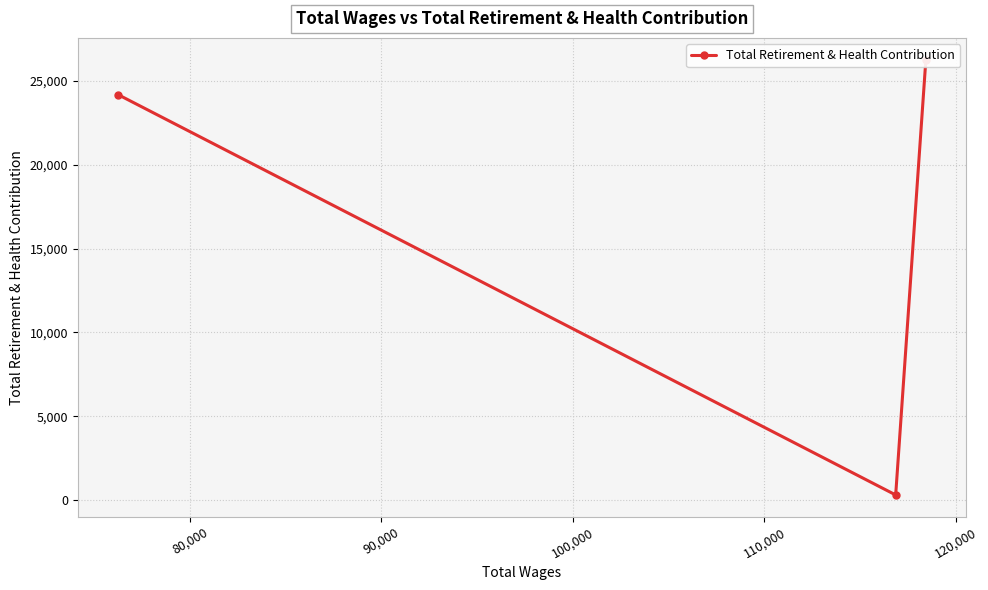

What is the minimum value shown in the chart?

299